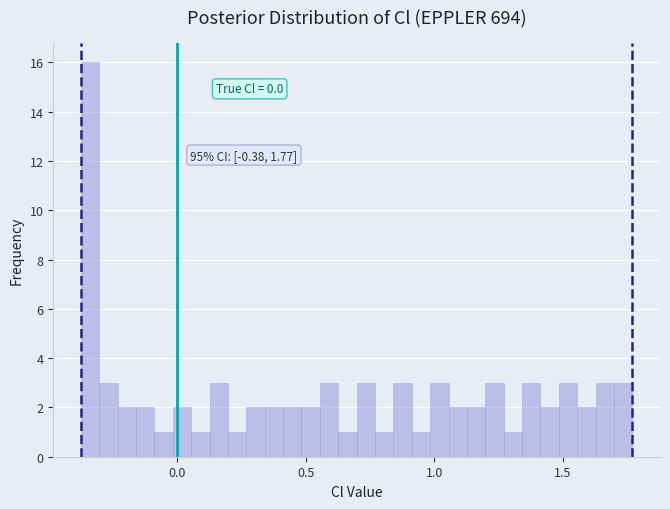

Read against the x-axis, roughly where is the centre of the tallest bar?

-0.35